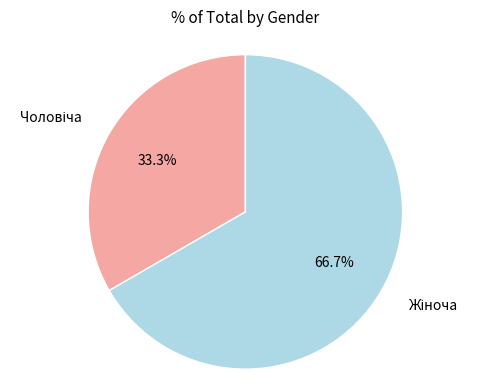

Does any single category account for the majority?

Yes